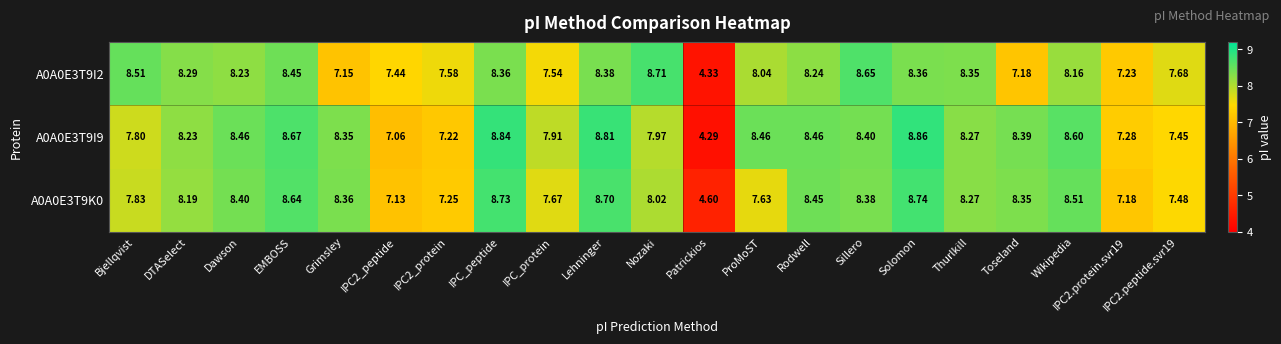

Where is A0A0E3T9I2 nearest to the value 6?

Grimsley